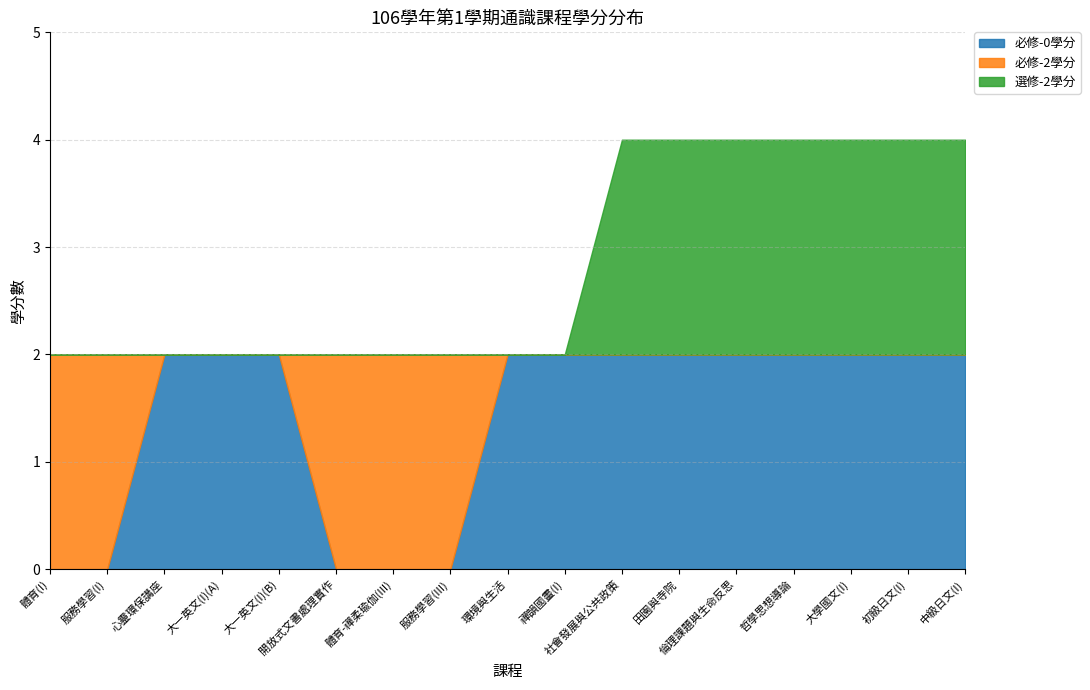

True or false: 必修-2學分 and 必修-0學分 intersect in this chart.

True